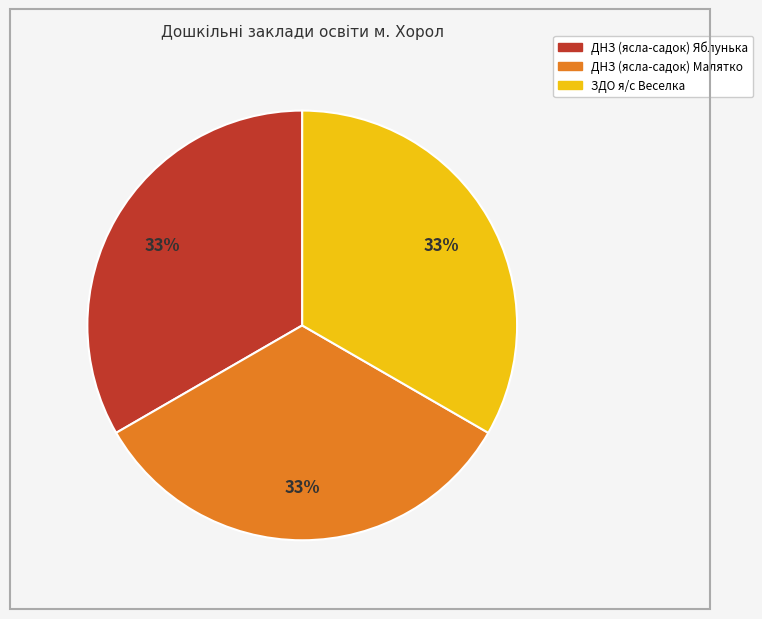

Do ЗДО я/с Веселка and ДНЗ (ясла-садок) Яблунька together represent more than half of the pie?

Yes